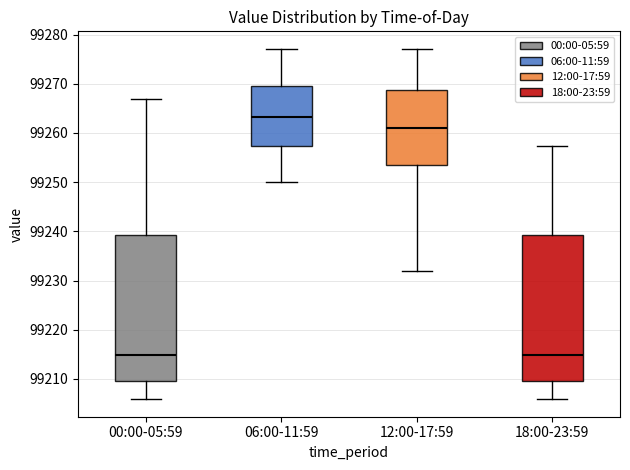

Reading left to right, transcribe this box plot: for each box, give where its median line is, the range the box spans, and where its two whiskers end, as read against the y-axis. The values are not printed on the chart, so give them approximately, as read against the axis.

00:00-05:59: median 99215, box 99210 to 99239, whiskers 99206 to 99267
06:00-11:59: median 99263, box 99257 to 99270, whiskers 99250 to 99277
12:00-17:59: median 99261, box 99254 to 99269, whiskers 99232 to 99277
18:00-23:59: median 99215, box 99210 to 99239, whiskers 99206 to 99257